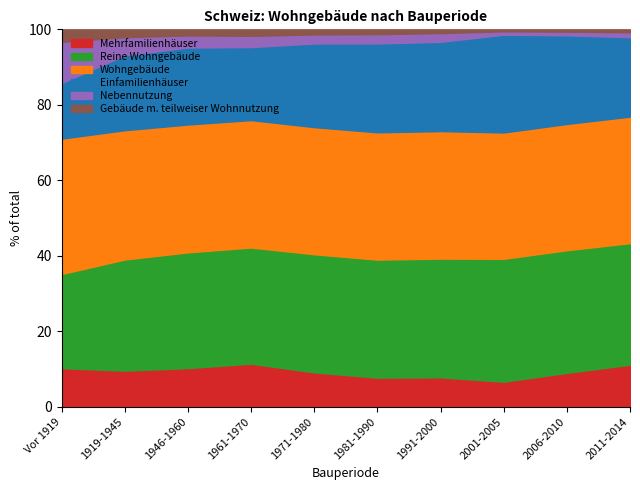

What is the highest value of the Mehrfamilienhäuser series?

11.4